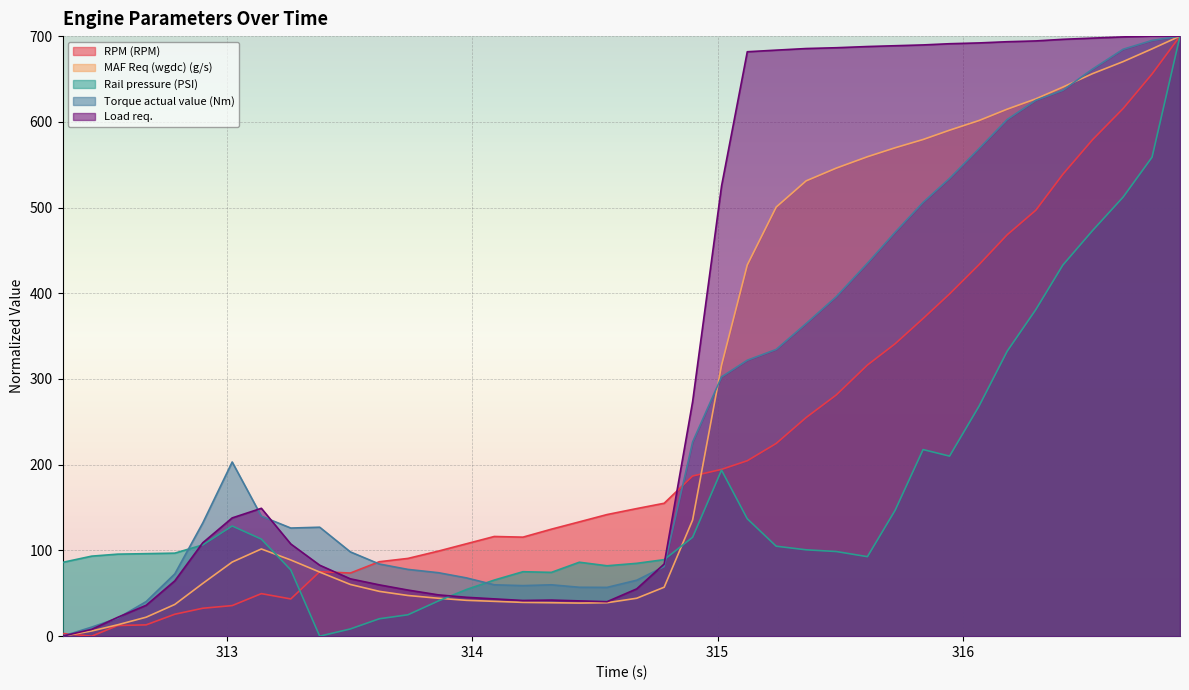

What is the highest value of the Rail pressure (PSI) series?

700.0